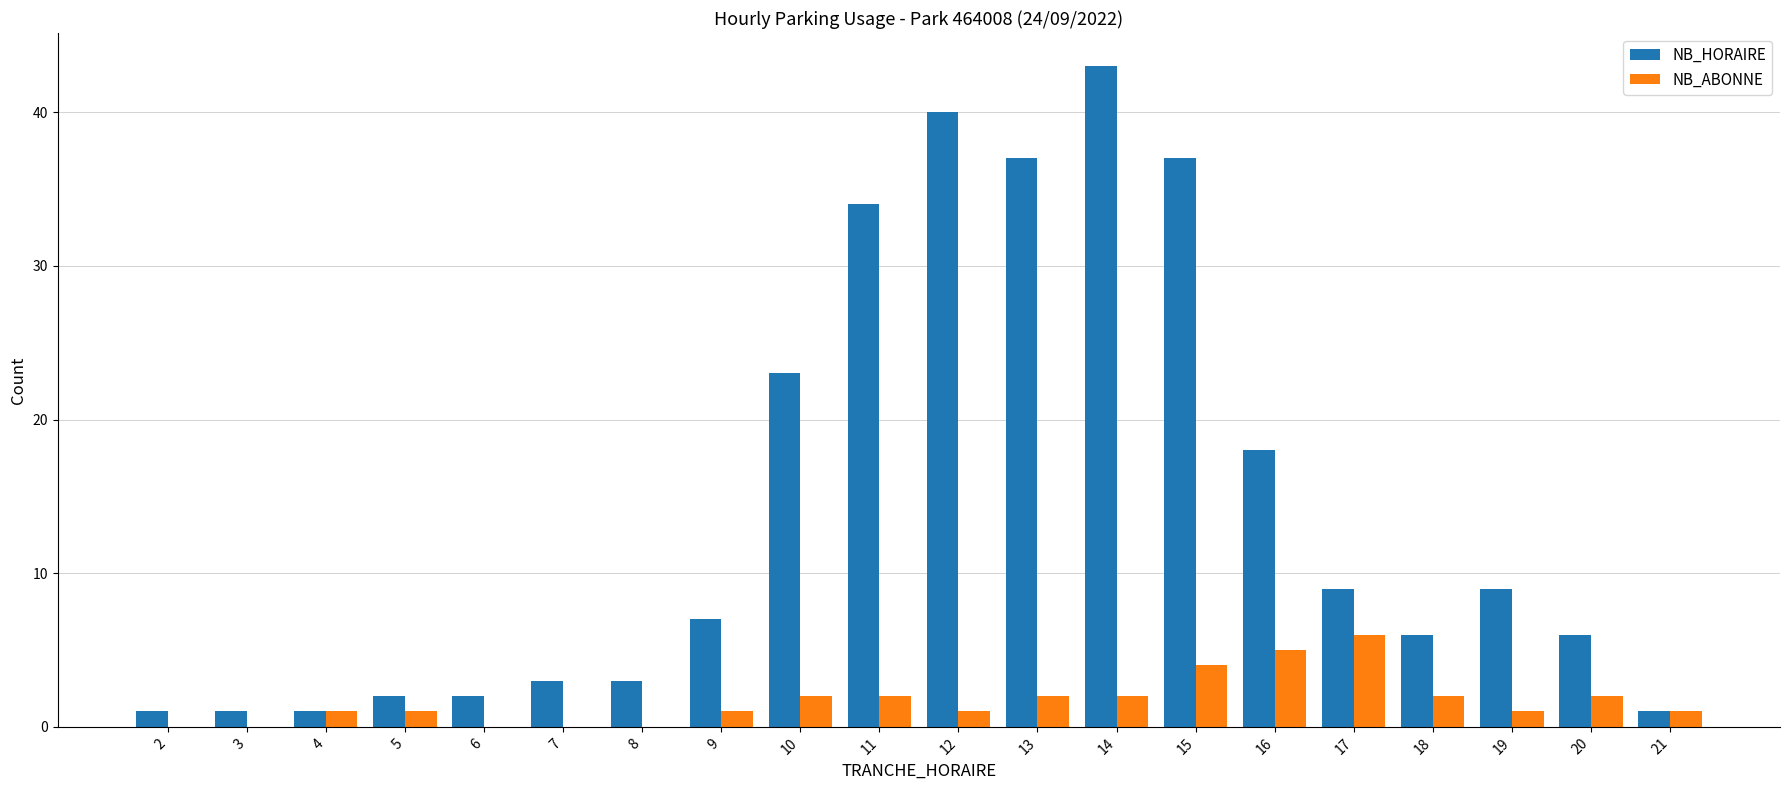

How many NB_ABONNE values are between 1 and 2?

12